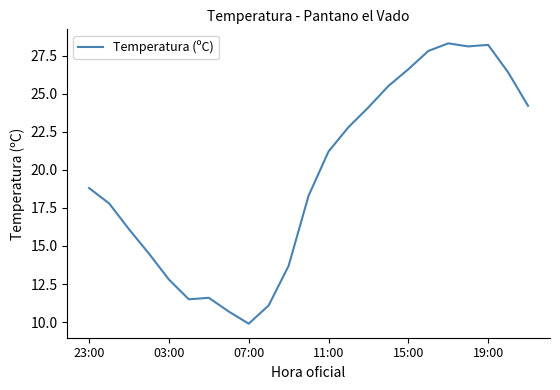

What is the difference between the maximum and minimum values?

18.4